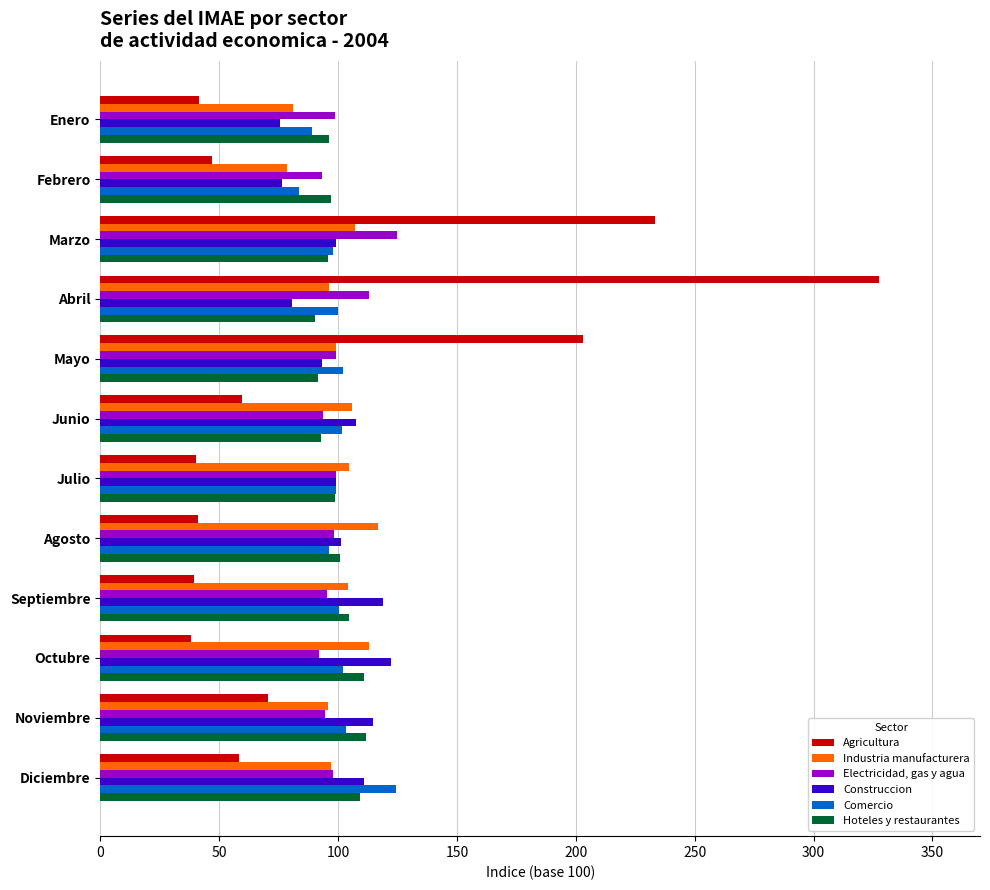

At which category is the sum across all series the highest?

Abril